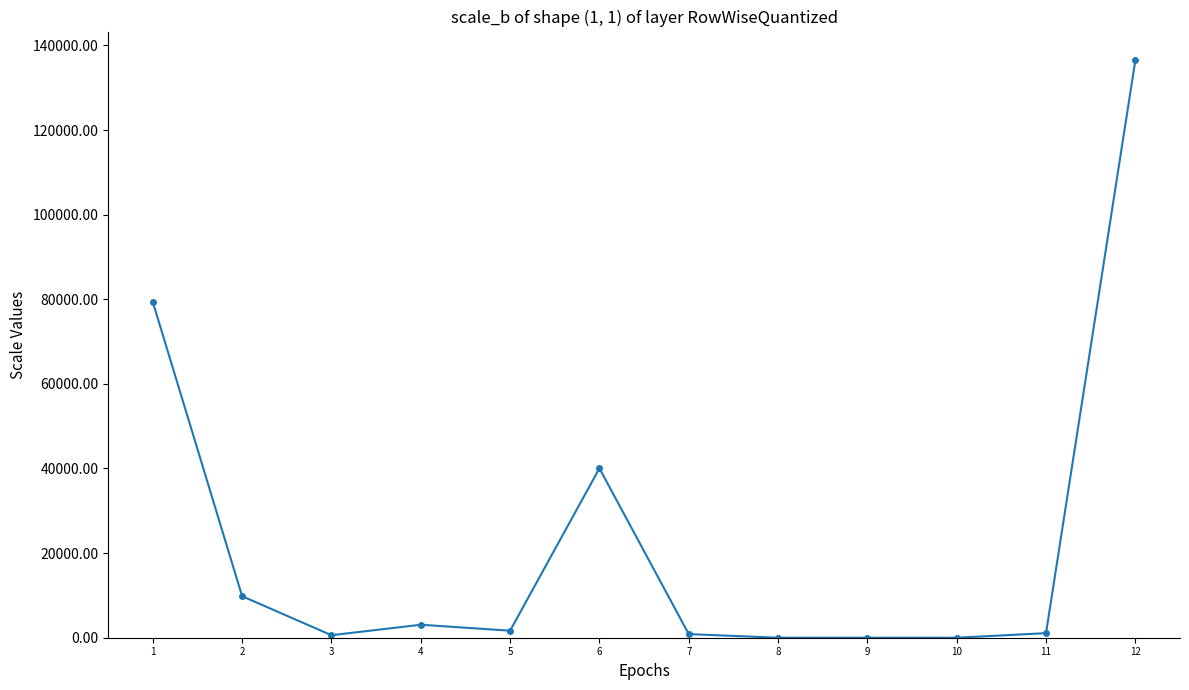

The chart shows a value of 40037.4 at 6. True or false?

True